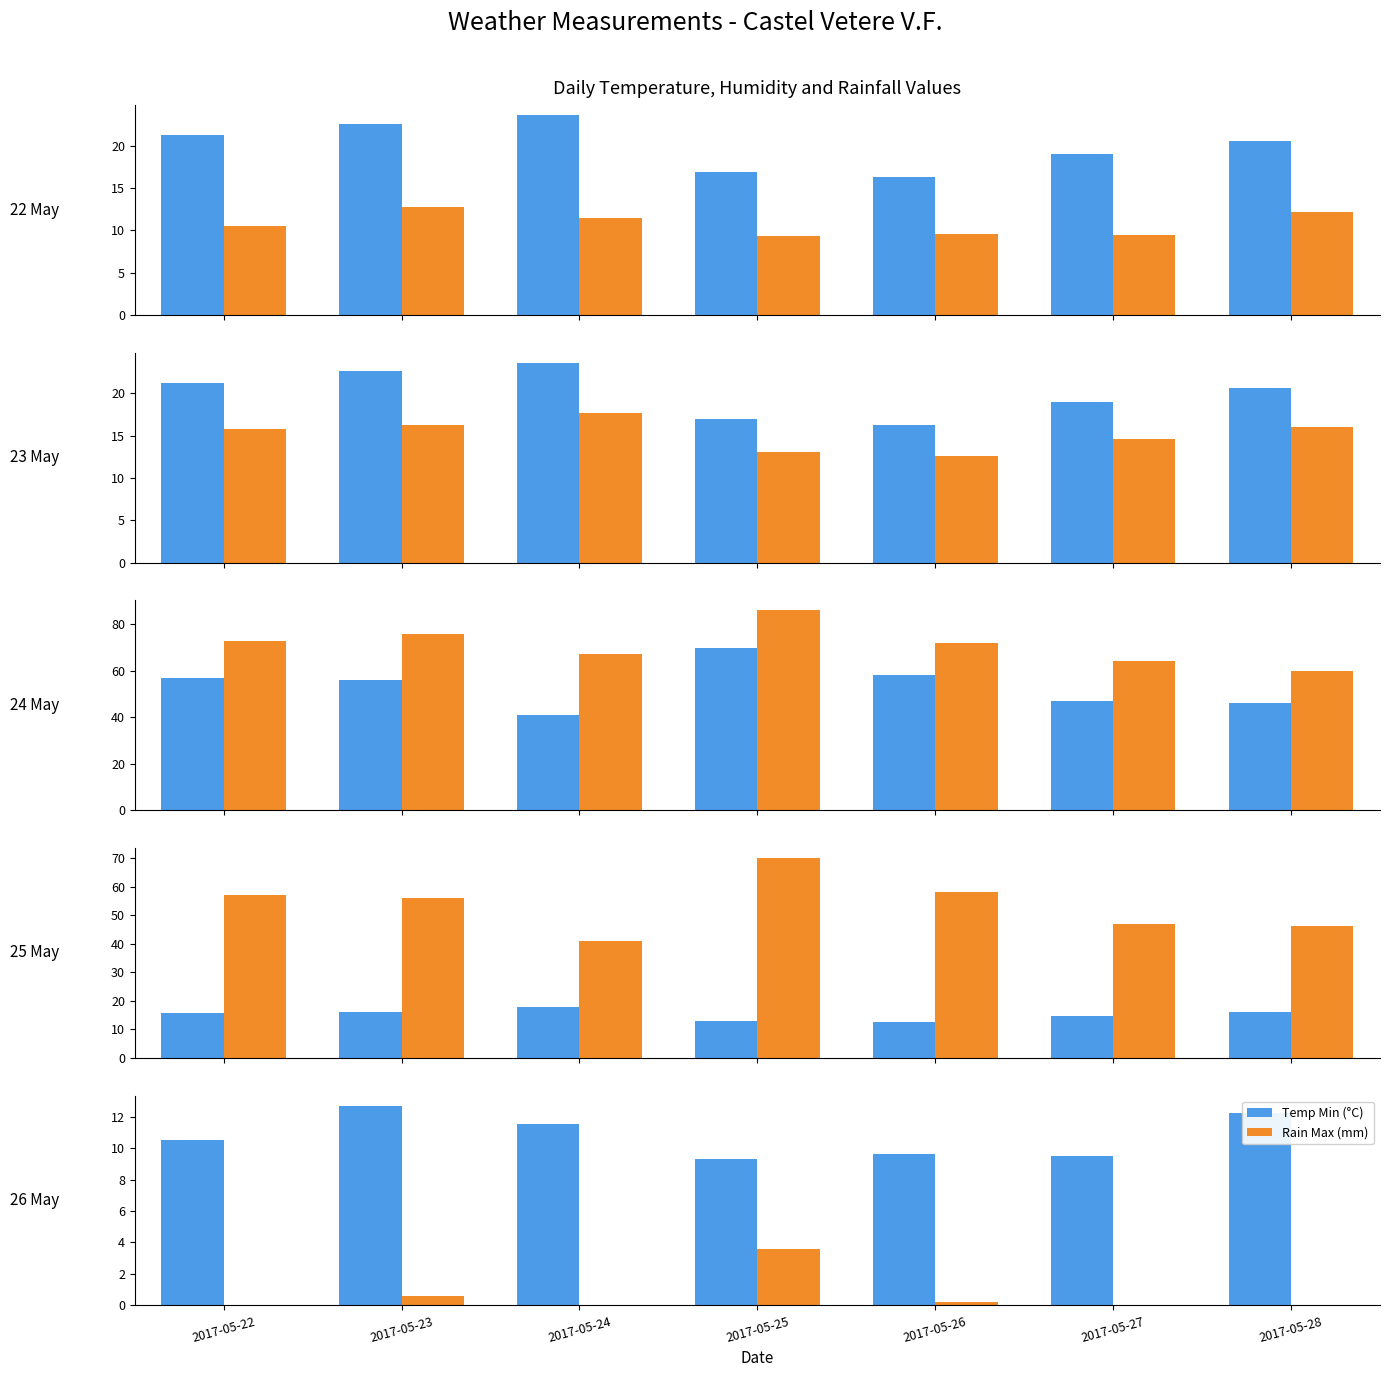

Where is Temp Mean (°C) nearest to the value 15?

2017-05-27